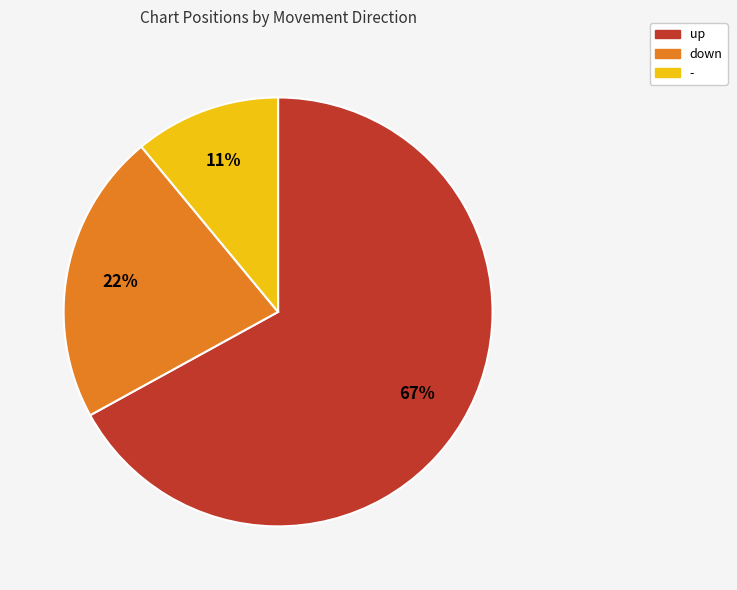

Count the number of slices in the pie.

3